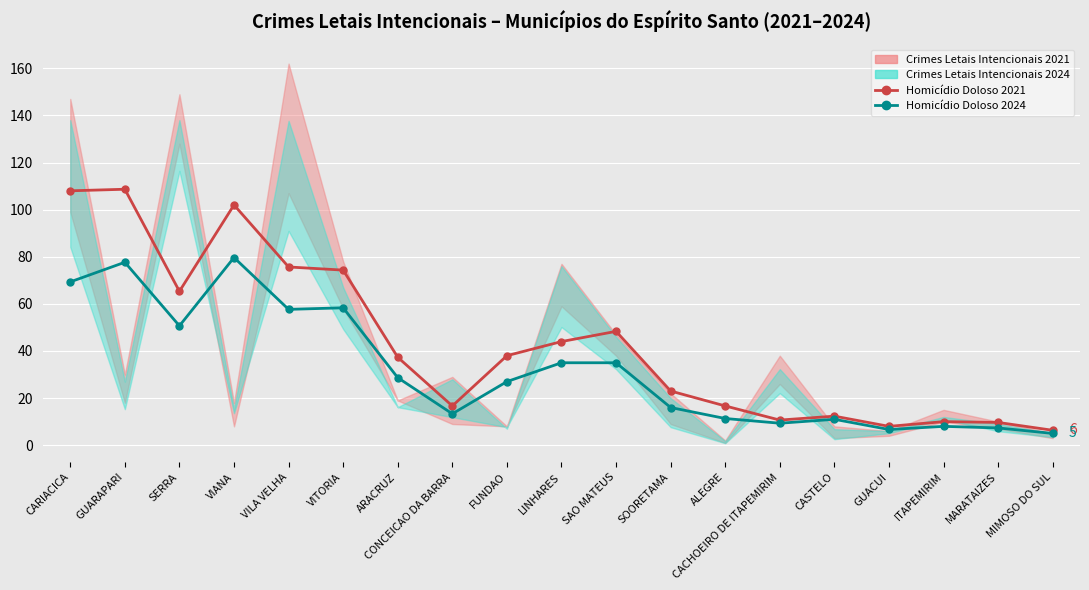

At which label is Homicidio 2024 closest to 42?

LINHARES